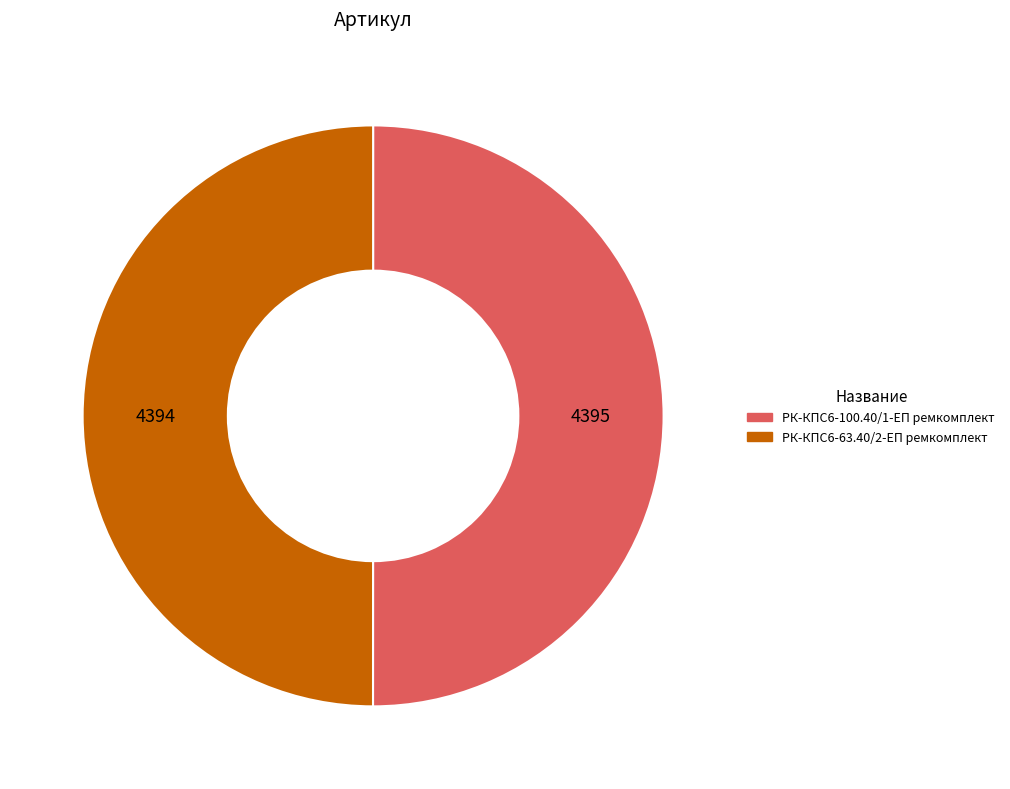

True or false: РК-КПС6-100.40/1-ЕП ремкомплект accounts for 63% of the total.

False